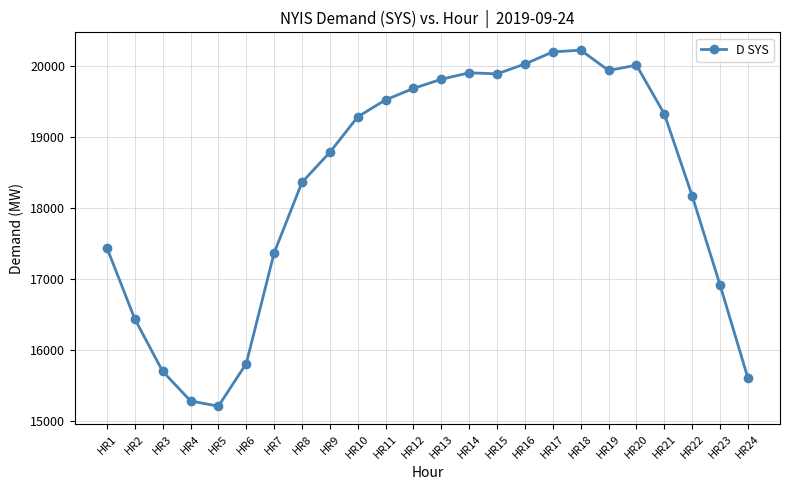

Read the value at HR22, to the nearest 10.

18170